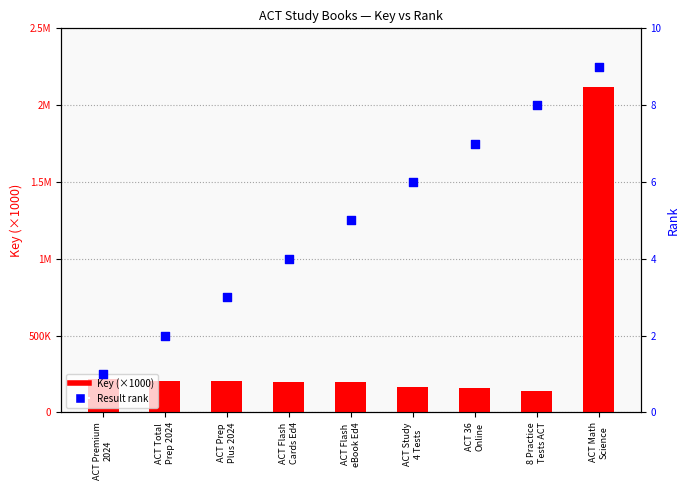

Which series reaches the minimum Y coordinate?

Result (rank)